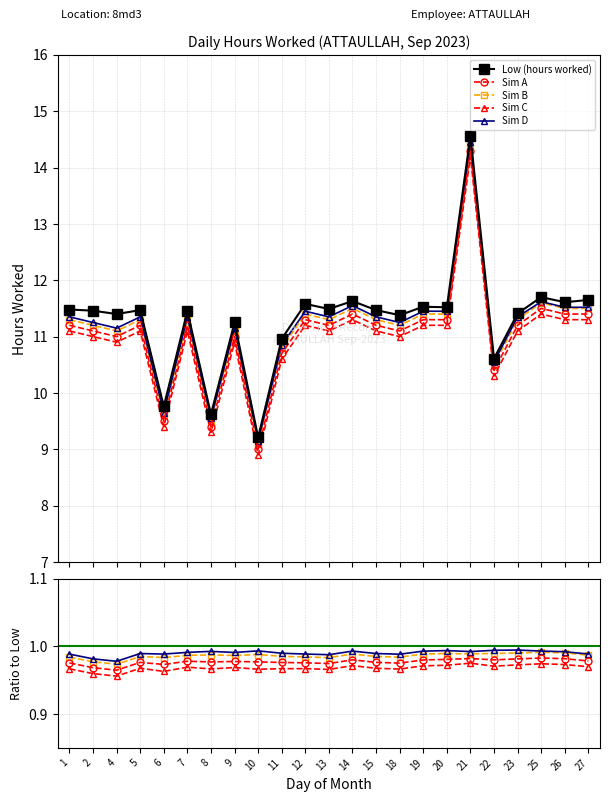

Count the number of categories in the chart.

23